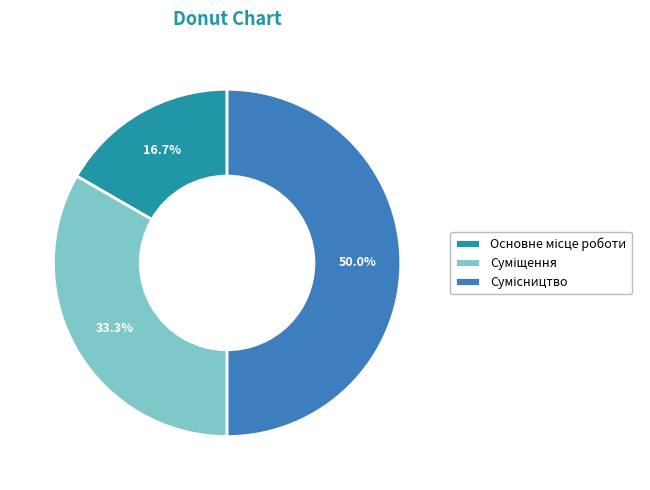

True or false: Суміщення accounts for 33% of the total.

True